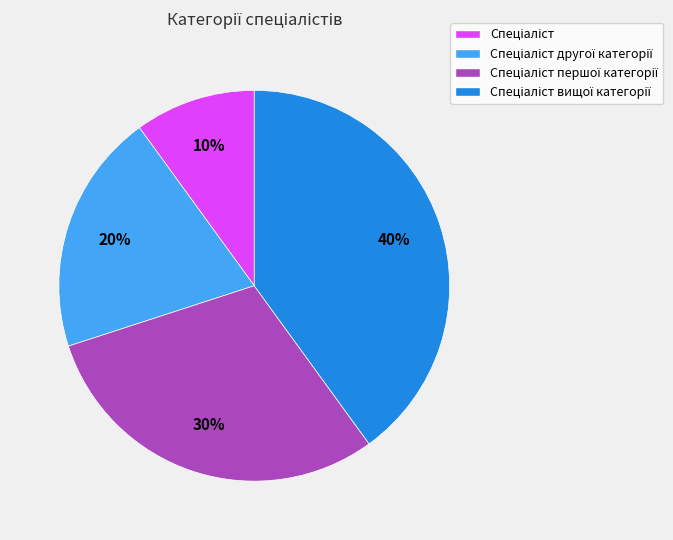

To the nearest percent, what is the average slice percentage?

25%